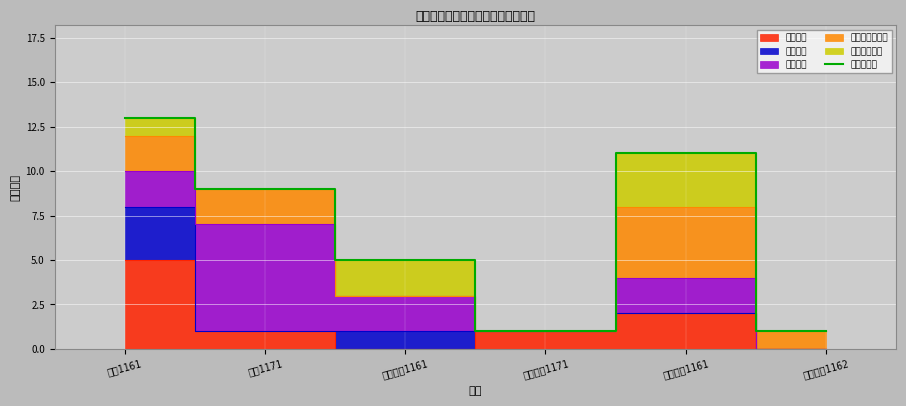

What position from the right is 工程管理1161?

4